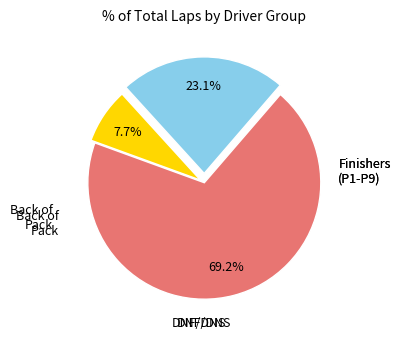

Is there a majority slice in this chart?

Yes